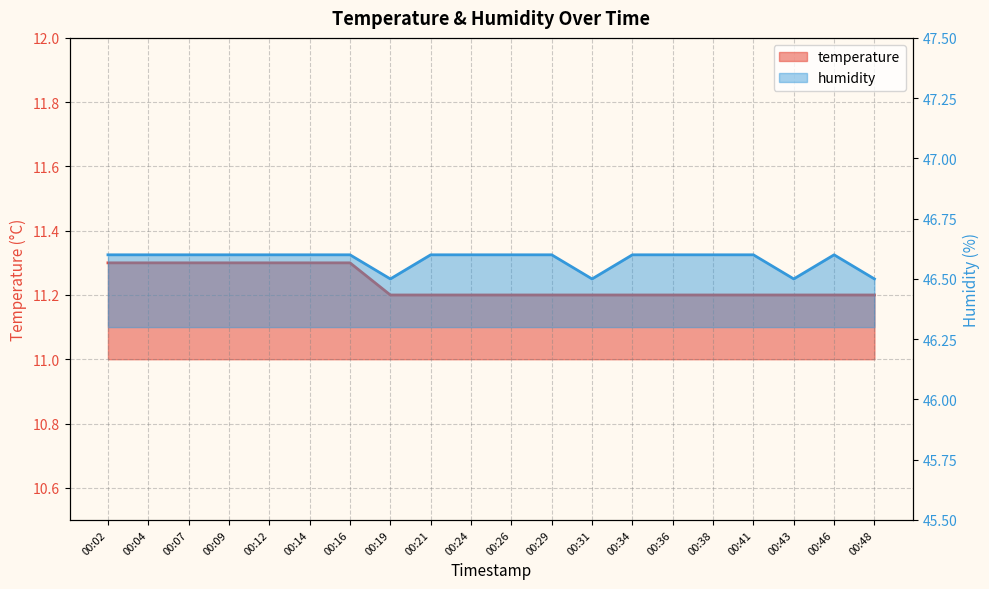

True or false: humidity and temperature intersect in this chart.

False